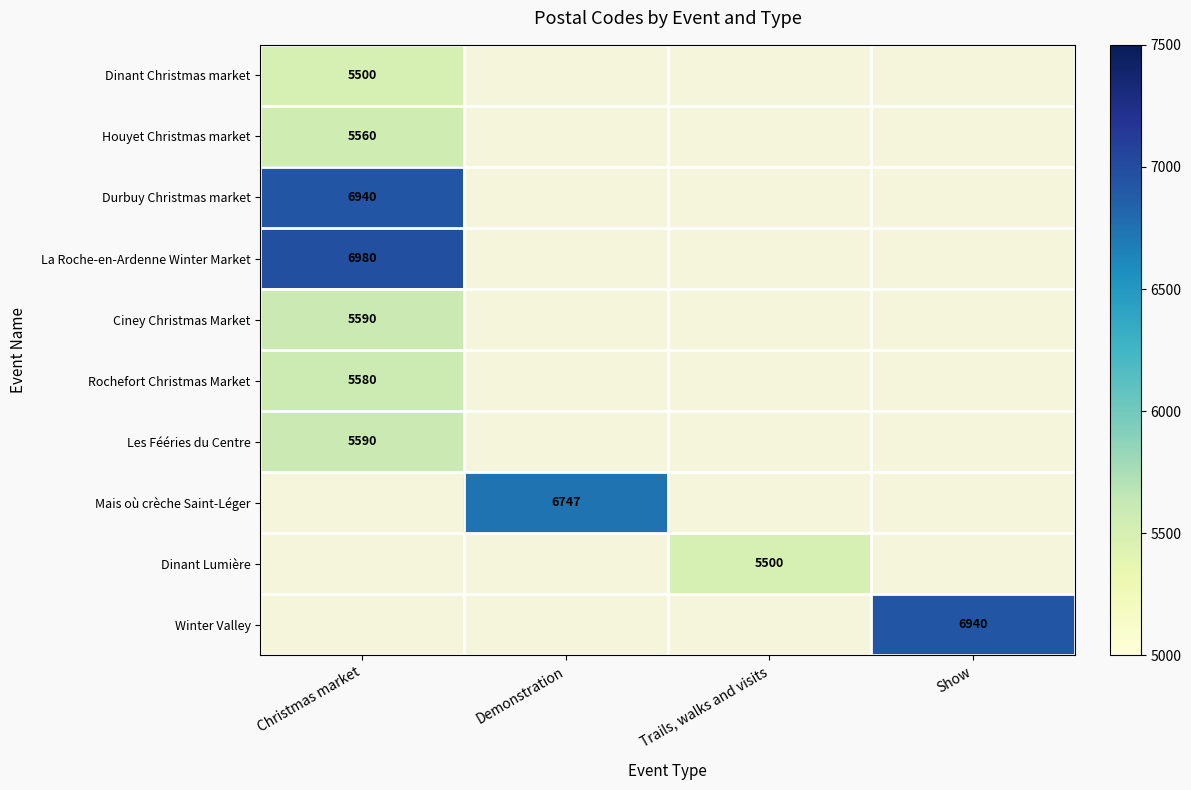

The Winter Valley series shows 6940 at Show. True or false?

True